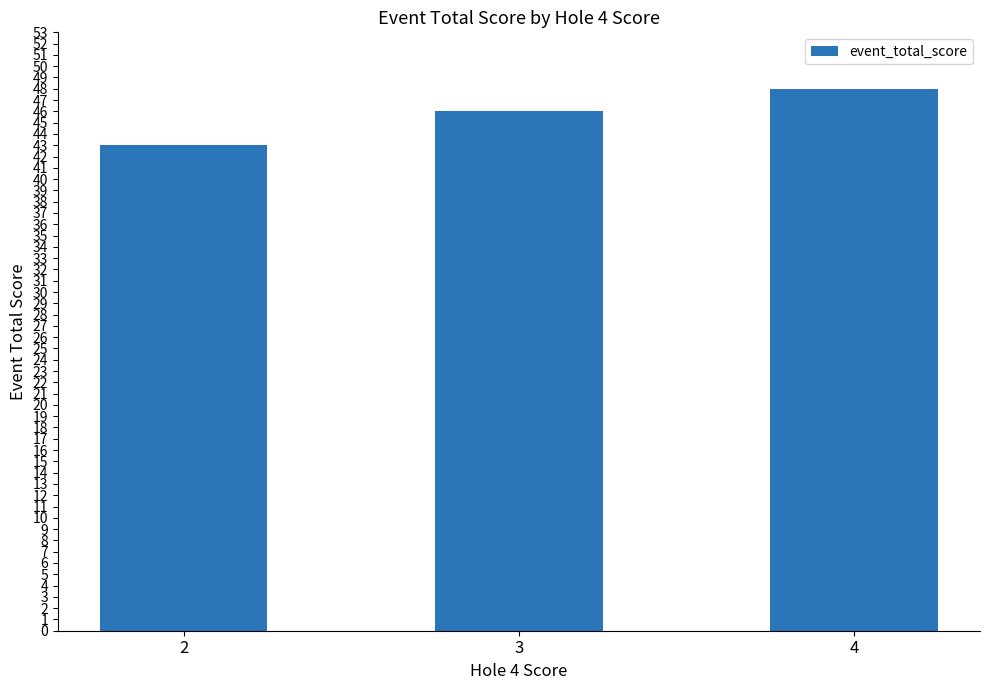

What is the sum of the values at 3 and 2?

89